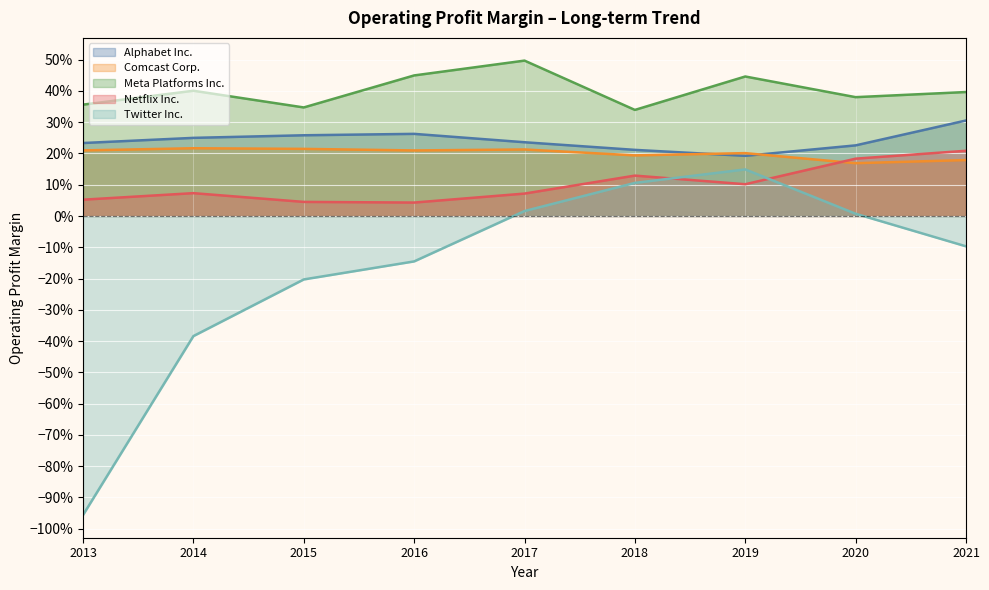

List the series in order of their peak value, lowest first.

Twitter Inc., Netflix Inc., Comcast Corp., Alphabet Inc., Meta Platforms Inc.